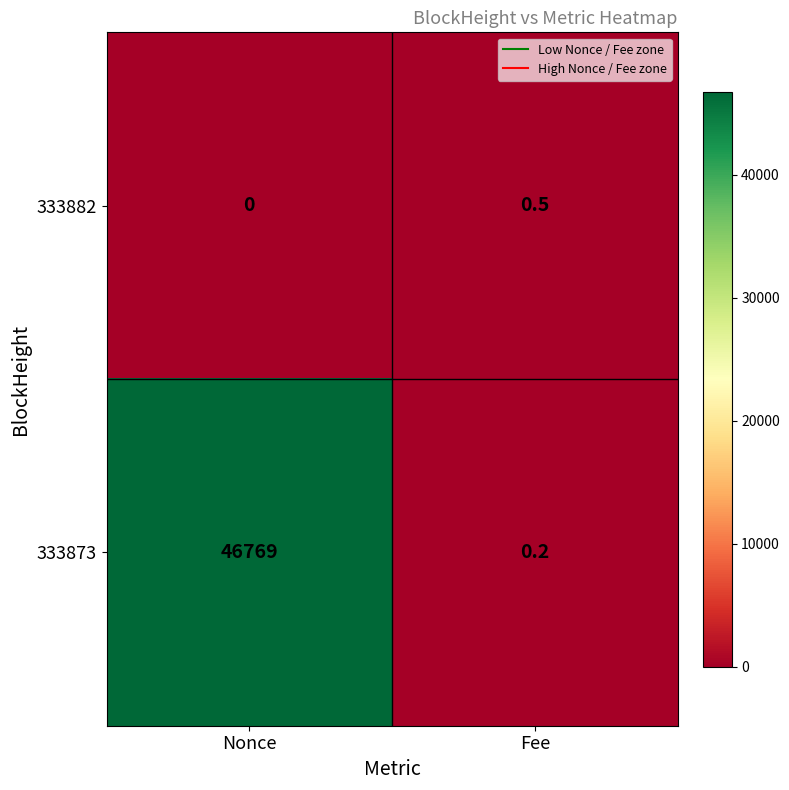

What is the spread (max minus min) of values at Nonce?

46769.0